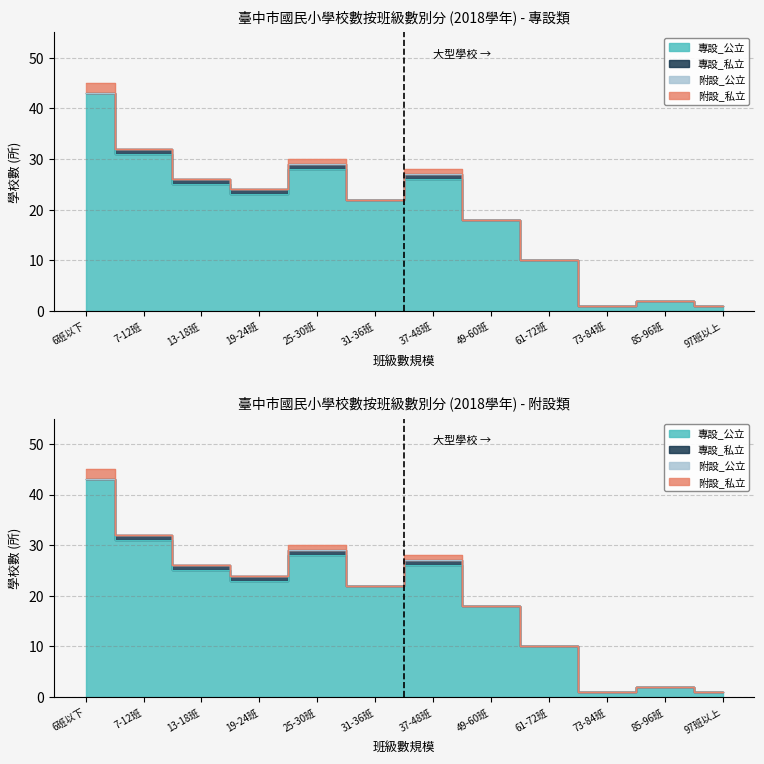

What is the label of the 5th point from the left?

25-30班